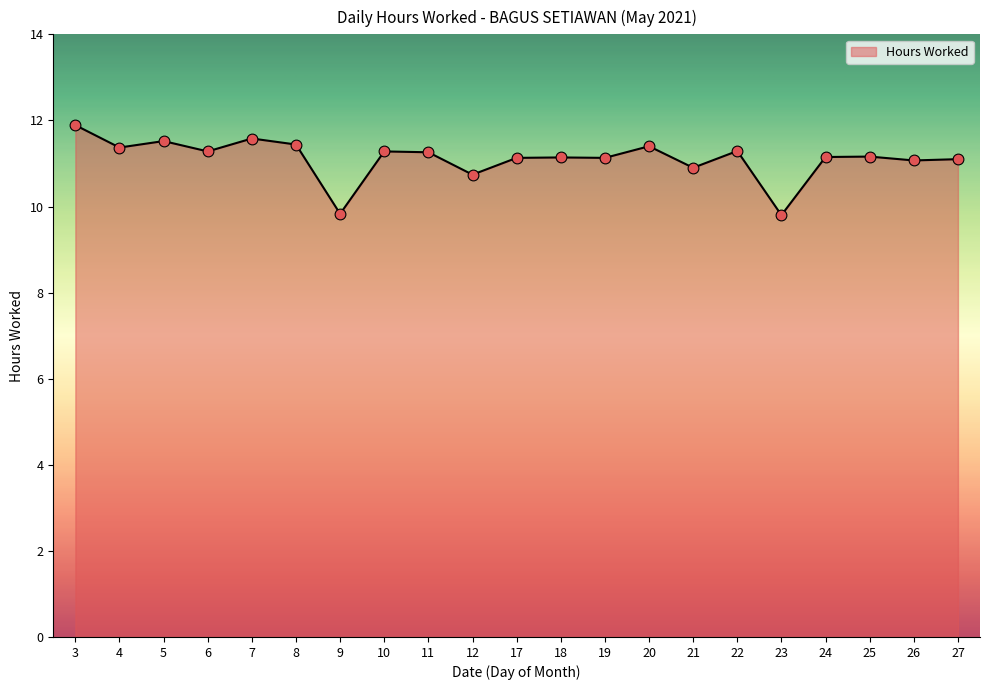

Between 21 and 8, which is larger?

8